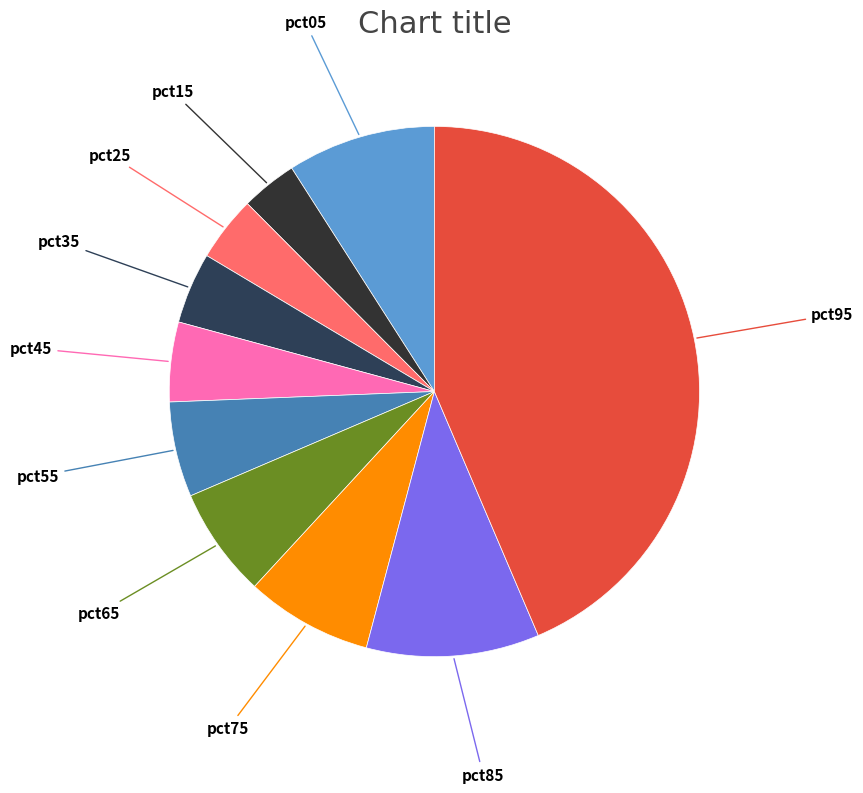

Does any single category account for the majority?

No